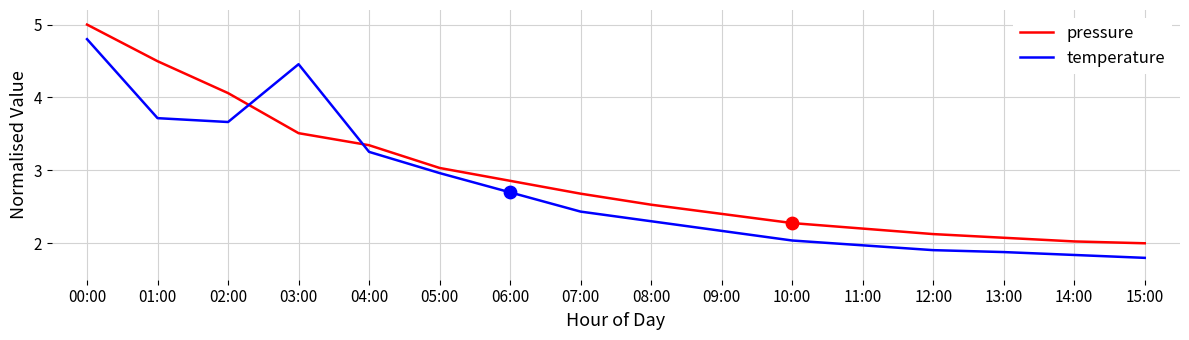

At which category is the sum across all series the highest?

00:00